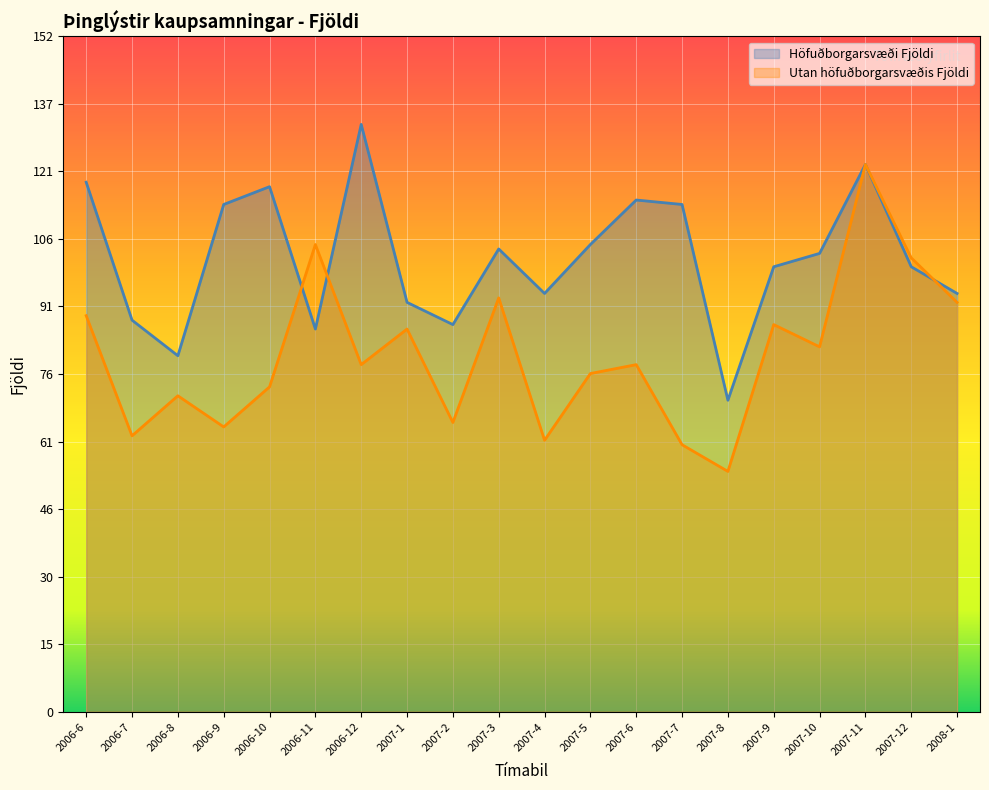

Rank the series at 2007-10 from lowest to highest value.

Utan höfuðborgarsvæðis Fjöldi, Höfuðborgarsvæði Fjöldi